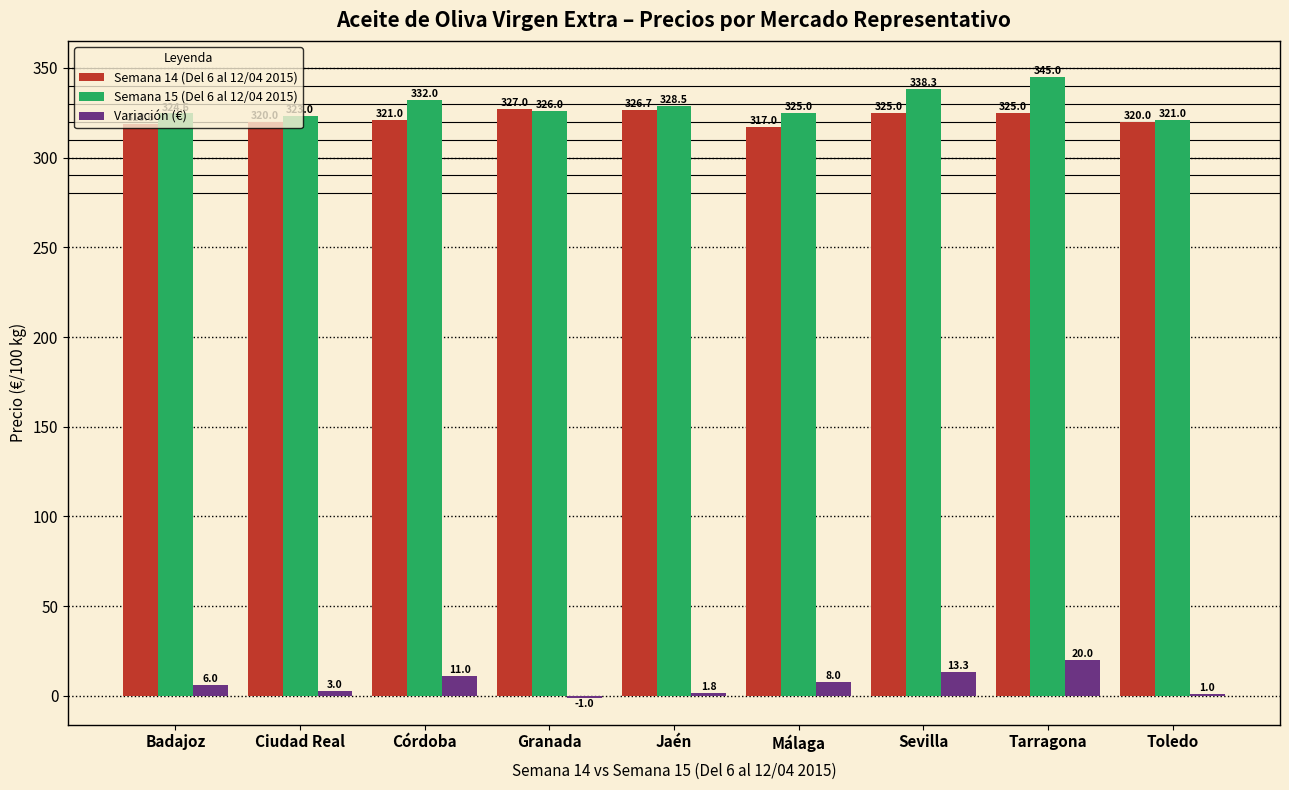

Is it true that Semana 14 (Del 6 al 12/04 2015) equals 222.8 at Granada?

False